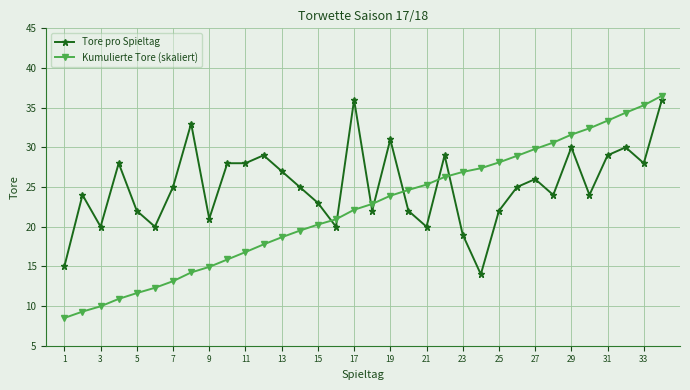

Which series has the largest total across all categories?

Tore pro Spieltag